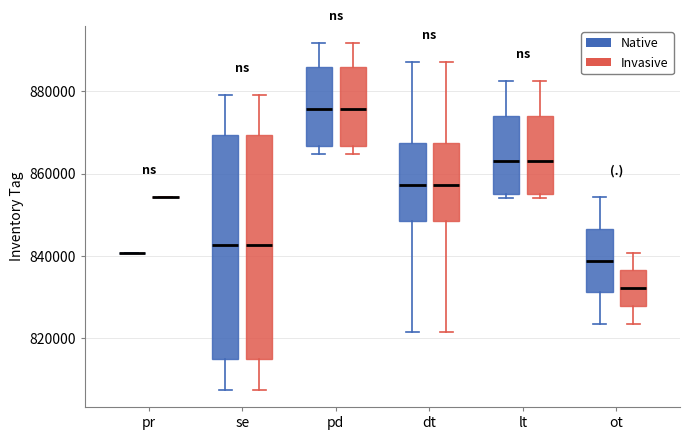

Where does the median line of the box for ot (Native) sit on the y-axis? The values are not printed on the chart, so give them approximately, as read against the axis.

838000